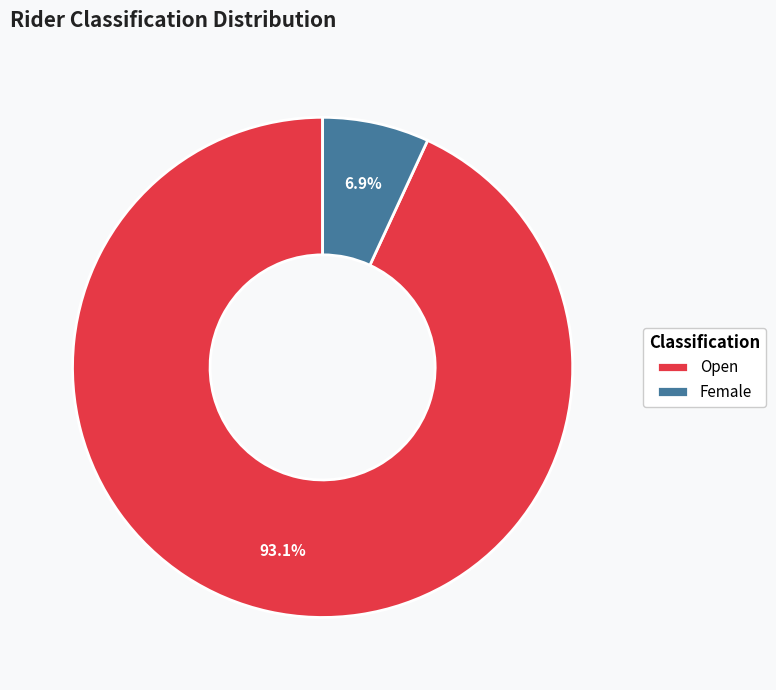

Approximately how many times larger is the value at Open compared to Female?

13.5